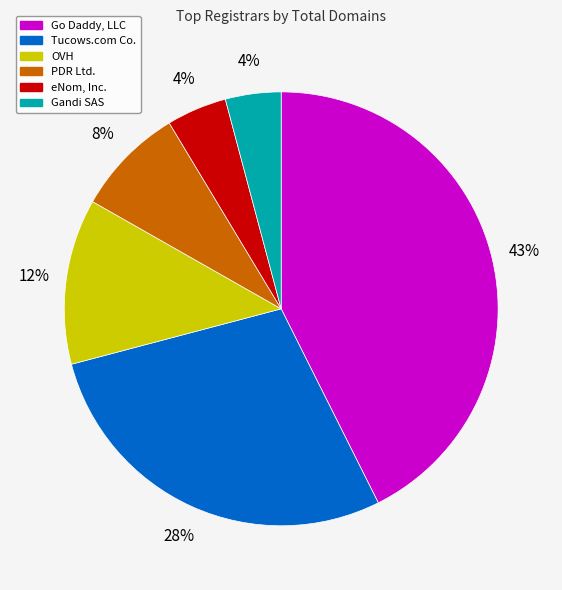

Do Tucows.com Co. and eNom, Inc. together represent more than half of the pie?

No